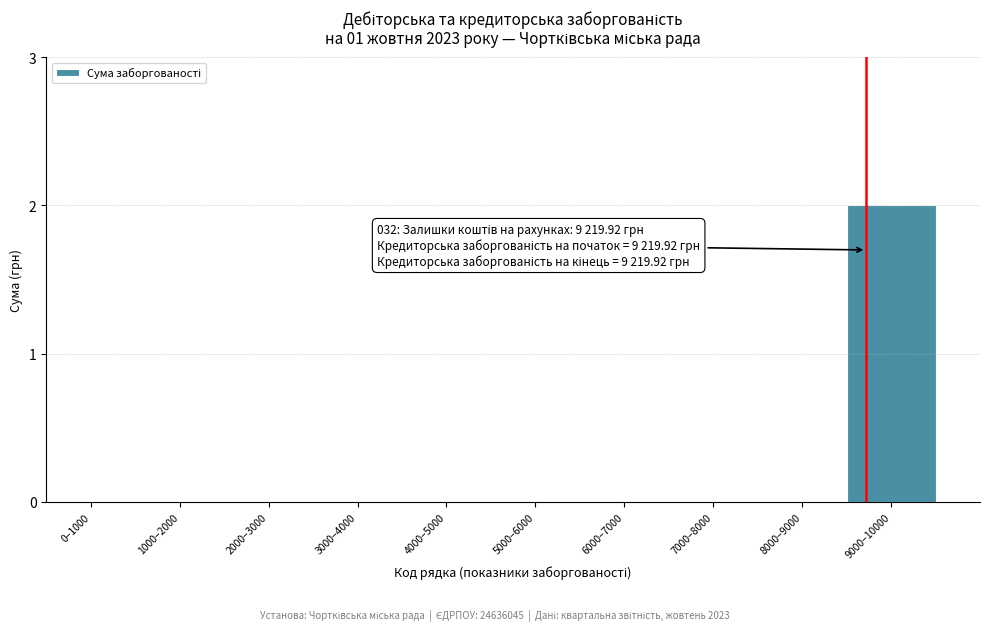

Reading left to right, list all the values displayed in this chart.

0–1000=0	1000–2000=0	2000–3000=0	3000–4000=0	4000–5000=0	5000–6000=0	6000–7000=0	7000–8000=0	8000–9000=0	9000–10000=2